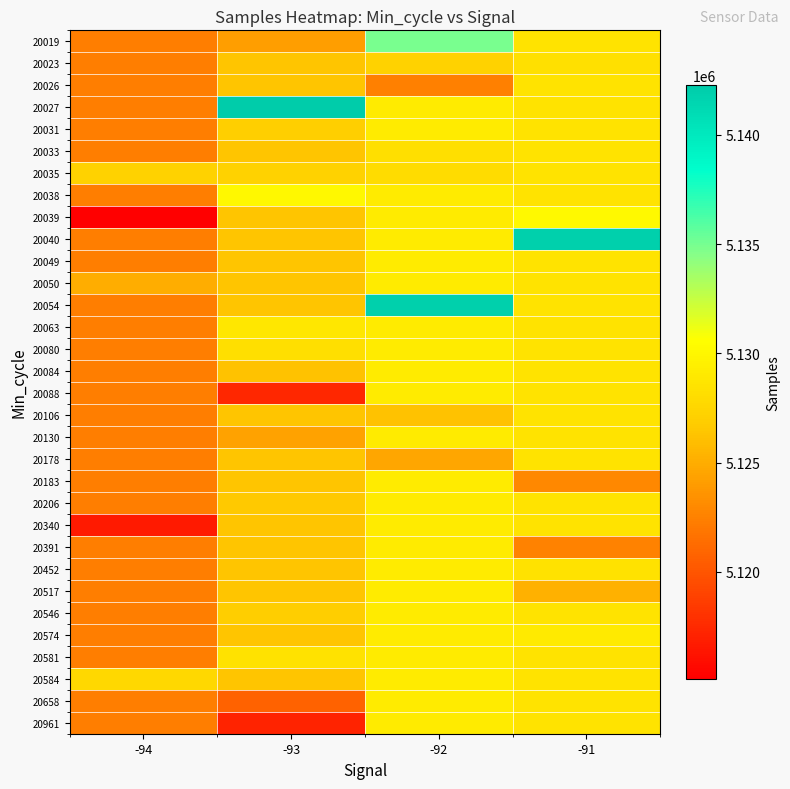

At how many categories does at least one series exceed 5142164?

1